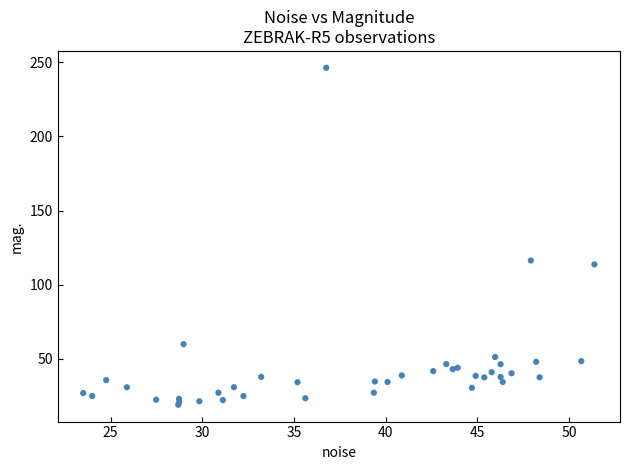

What Y value in the scatter plot is closest to 132?

116.3